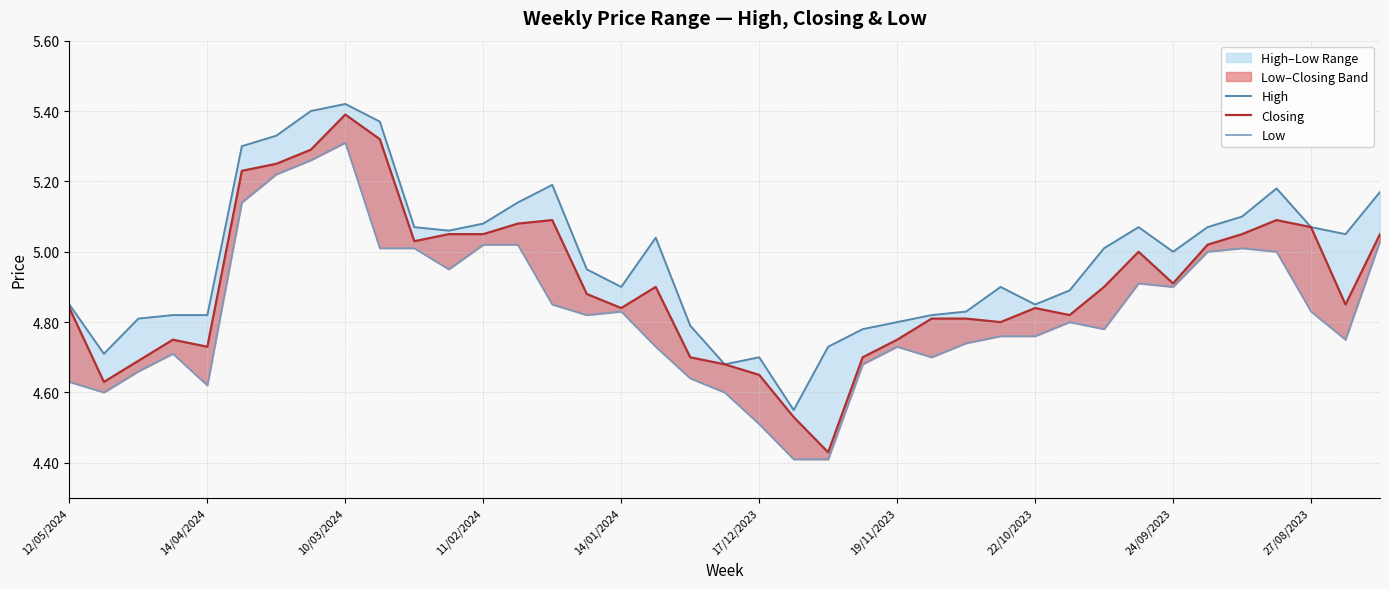

The value of Closing at 14/04/2024 is 1.8. True or false?

False